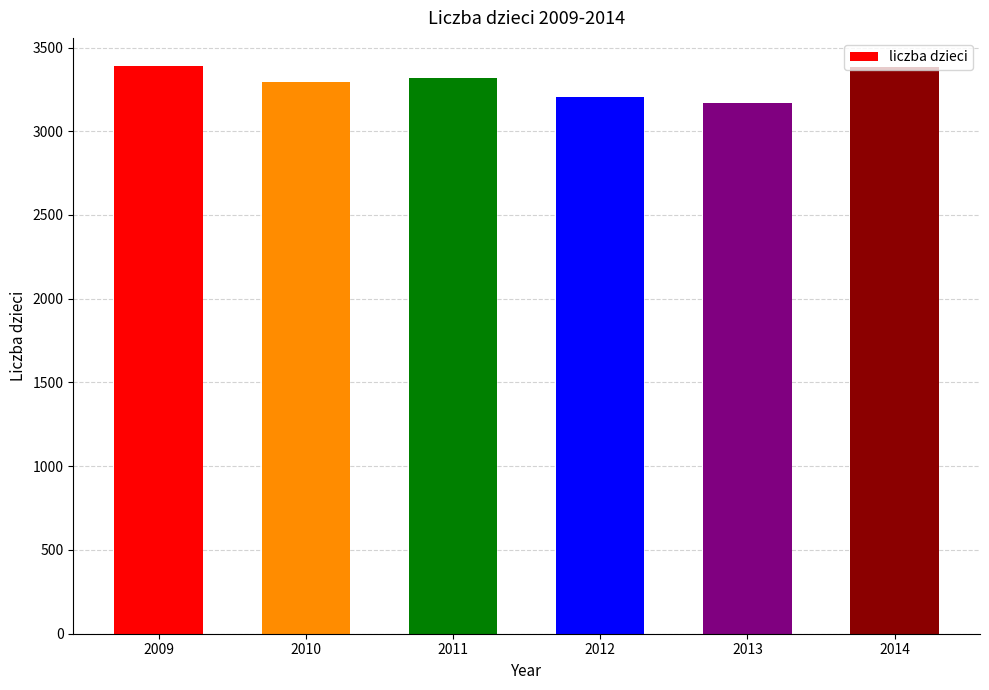

Read the value at 2011, to the nearest 10.

3320